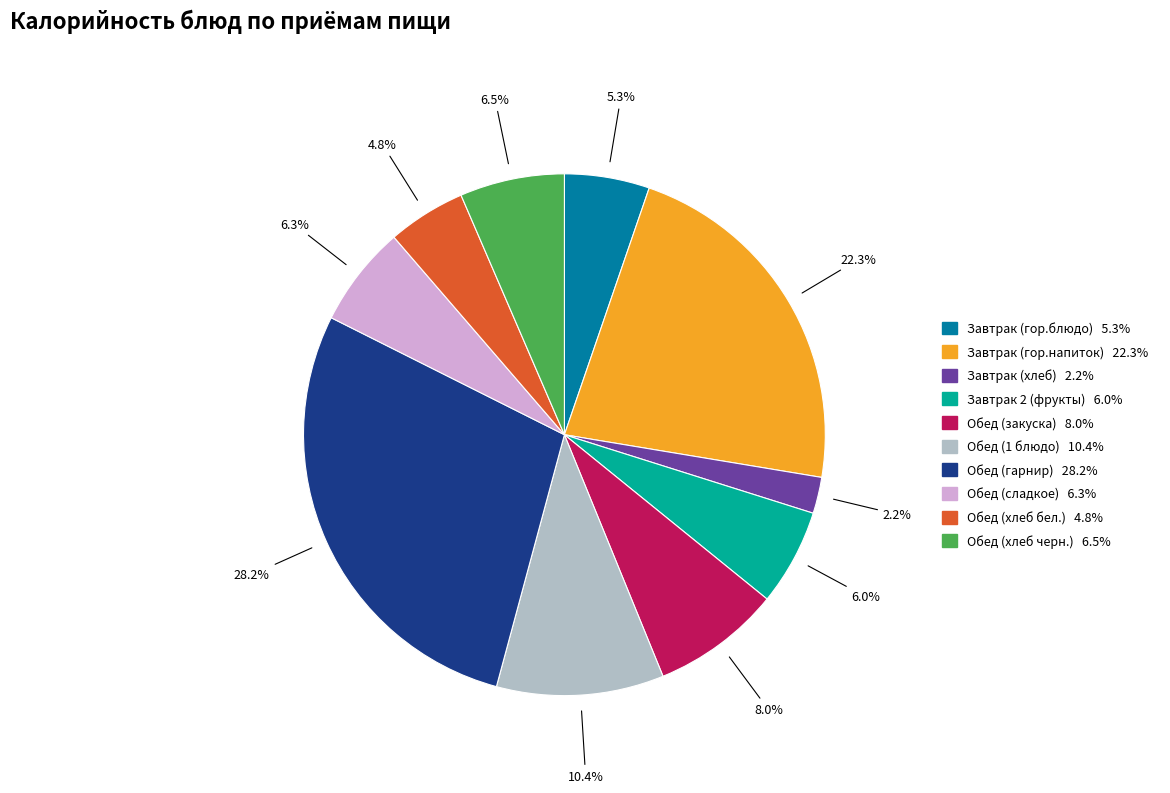

The Обед (хлеб бел.) slice represents 5% of the pie. True or false?

True